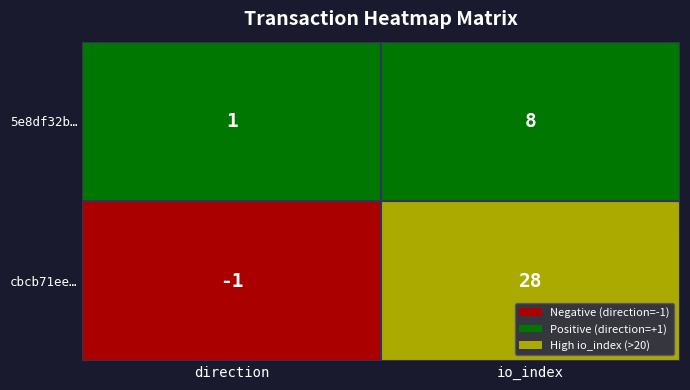

Reading left to right, transcribe all the data shown in this chart.

cbcb71ee8fc1fbaee3b974ceae2c1406b96e30d: -1	28
5e8df32b4dd55c9a3e9c3c97fc5ac163feb6ab3: 1	8